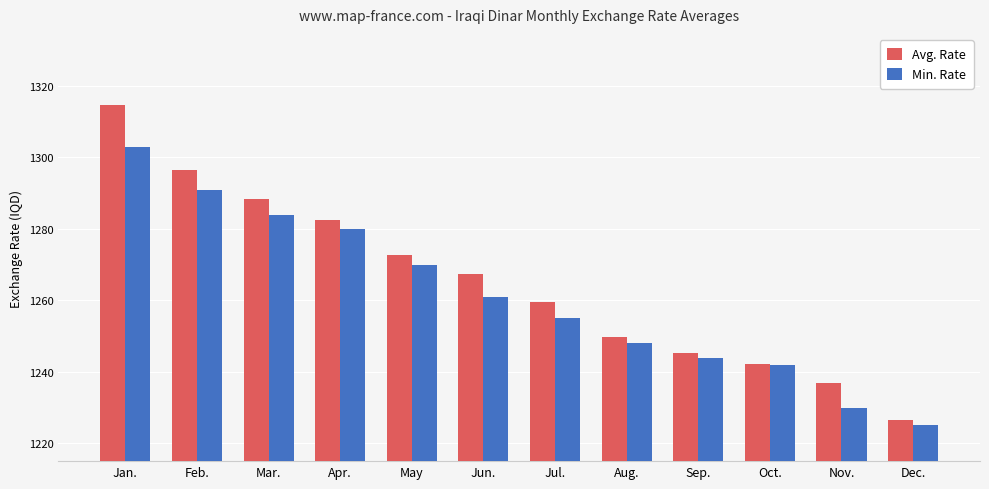

Where is Min. Rate nearest to the value 1264?

Jun.